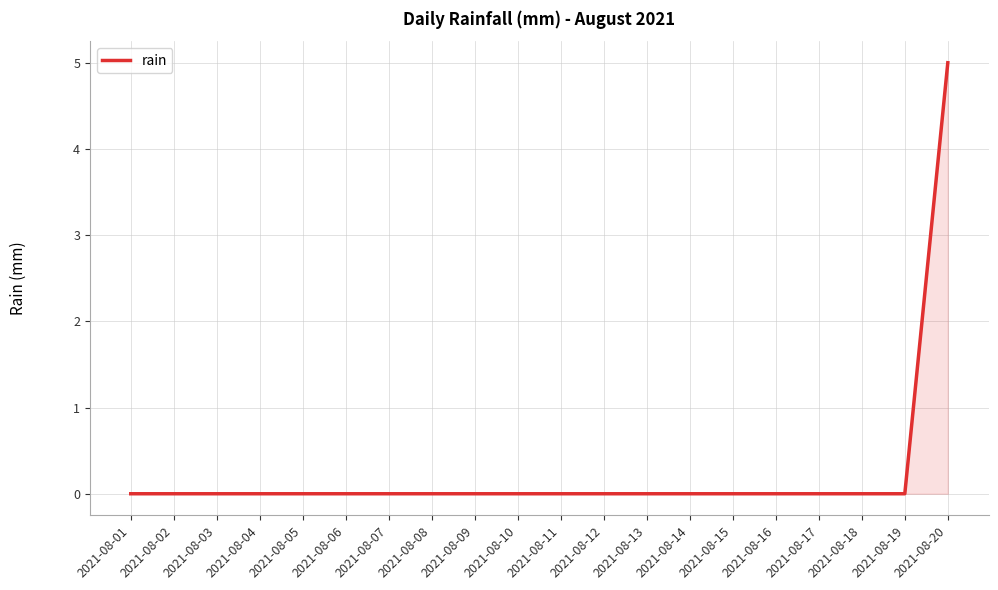

What is the maximum value shown in the chart?

5